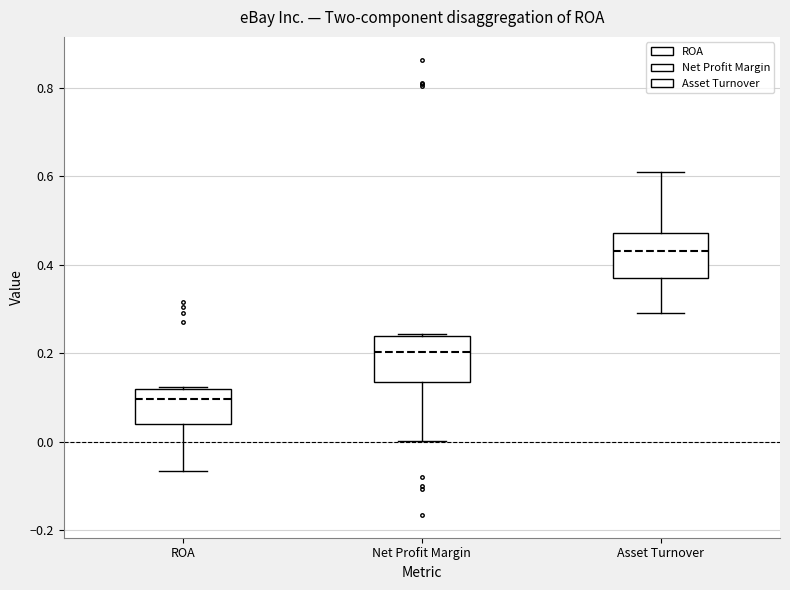

Reading left to right, transcribe this box plot: for each box, give where its median line is, the range the box spans, and where its two whiskers end, as read against the y-axis. The values are not printed on the chart, so give them approximately, as read against the axis.

ROA: median 0.10, box 0.04 to 0.12, whiskers -0.06 to 0.12
Net Profit Margin: median 0.20, box 0.14 to 0.24, whiskers 0.00 to 0.24 (just above the box's upper edge)
Asset Turnover: median 0.44, box 0.38 to 0.48, whiskers 0.30 to 0.62